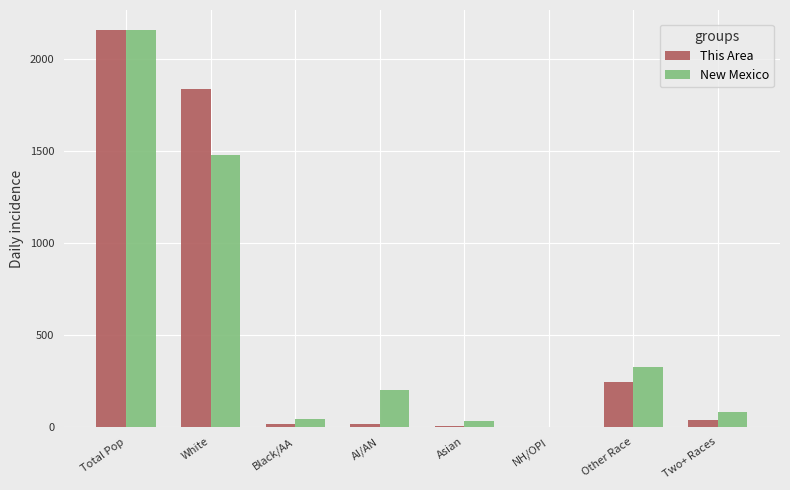

The value of New Mexico at Two+ Races is 80.6. True or false?

True